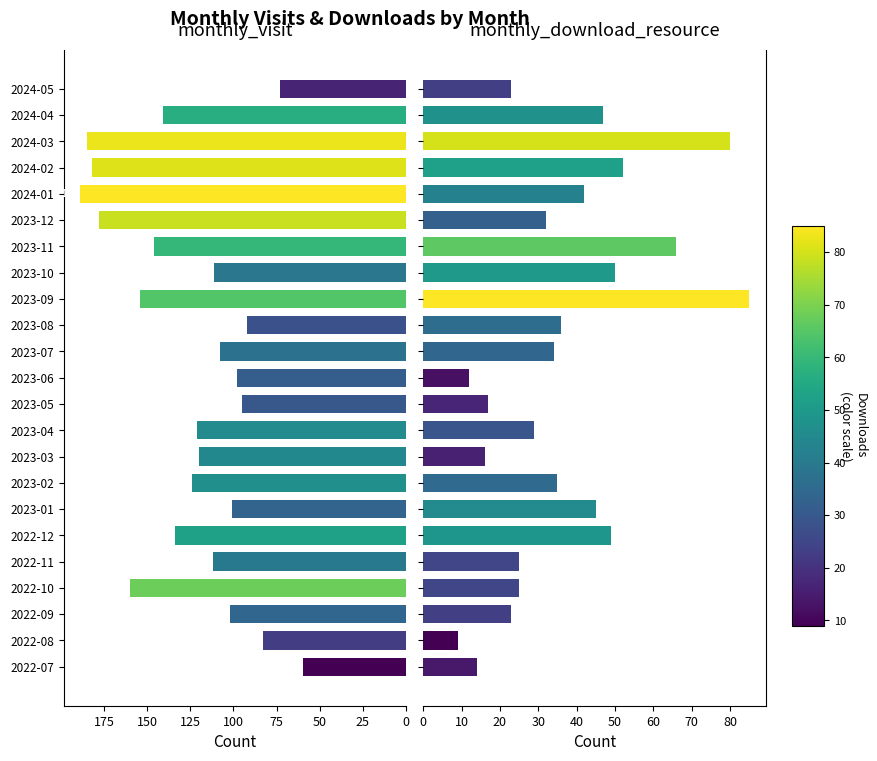

What is the difference between the maximum and minimum values in the monthly_visit series?

129